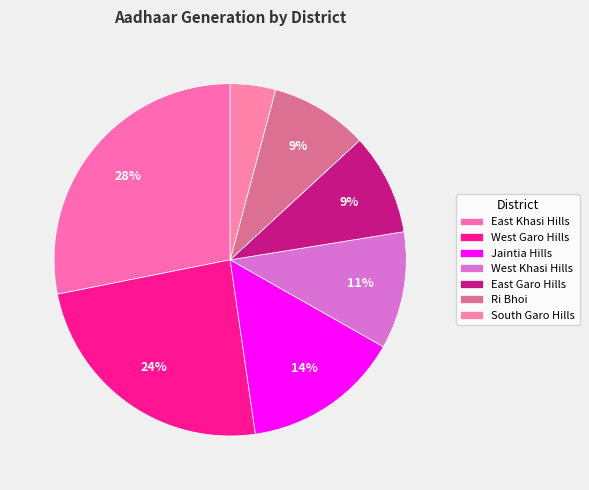

The Jaintia Hills slice represents 14% of the pie. True or false?

True